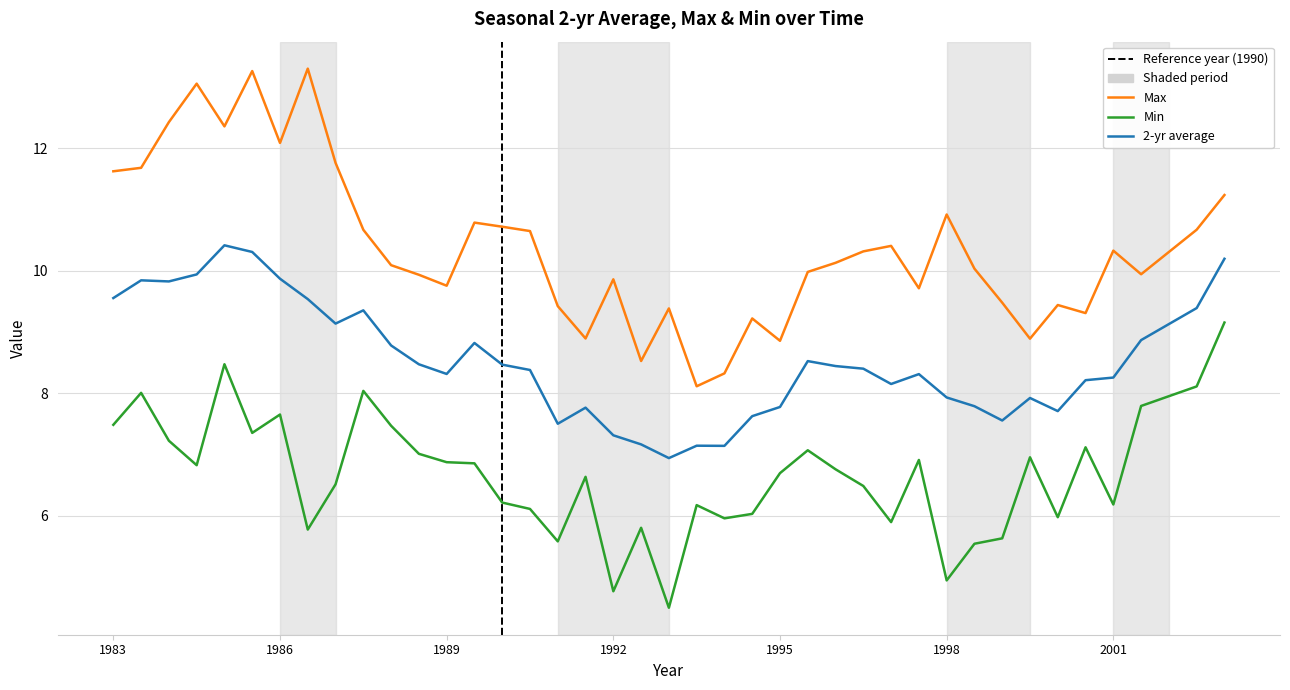

Which series has the largest range (max minus min)?

Max